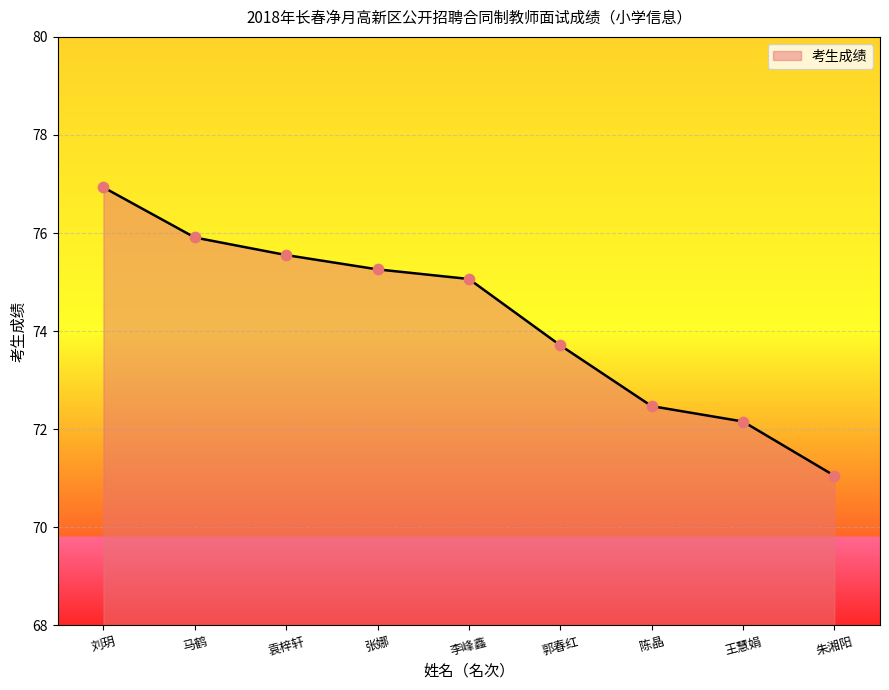

What is the ratio of the value at 郭春红 to the value at 张娜?

1.0